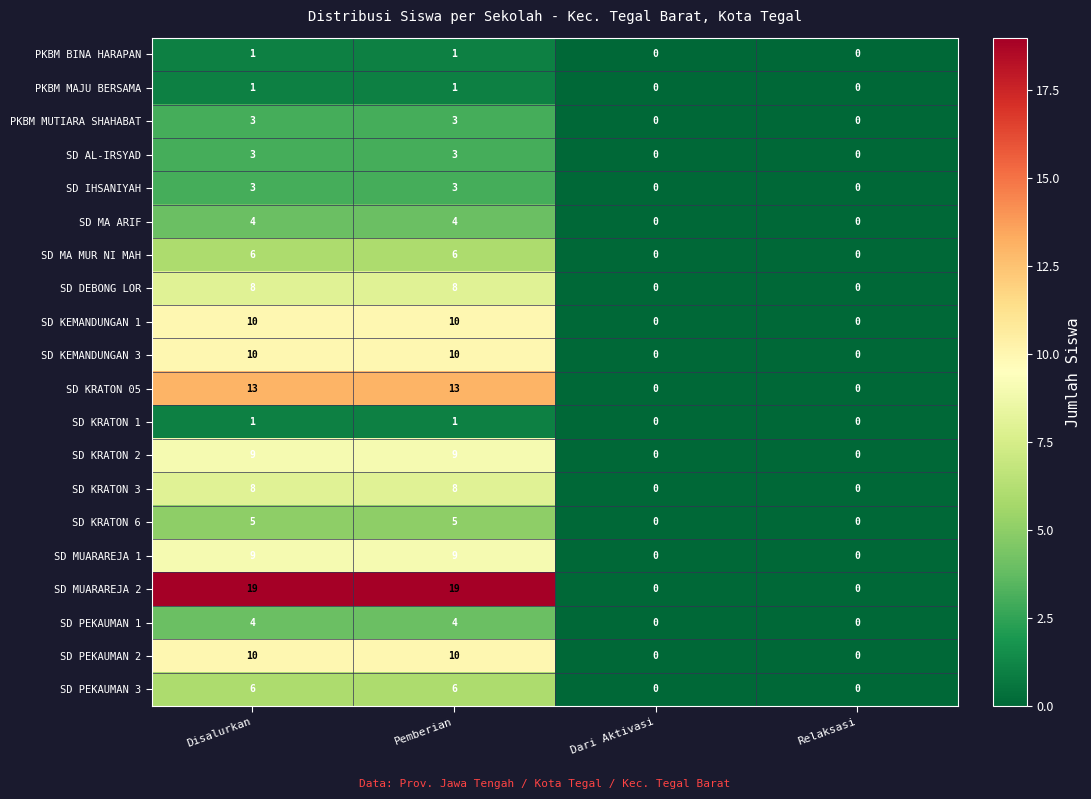

At how many categories does at least one series exceed 14?

2